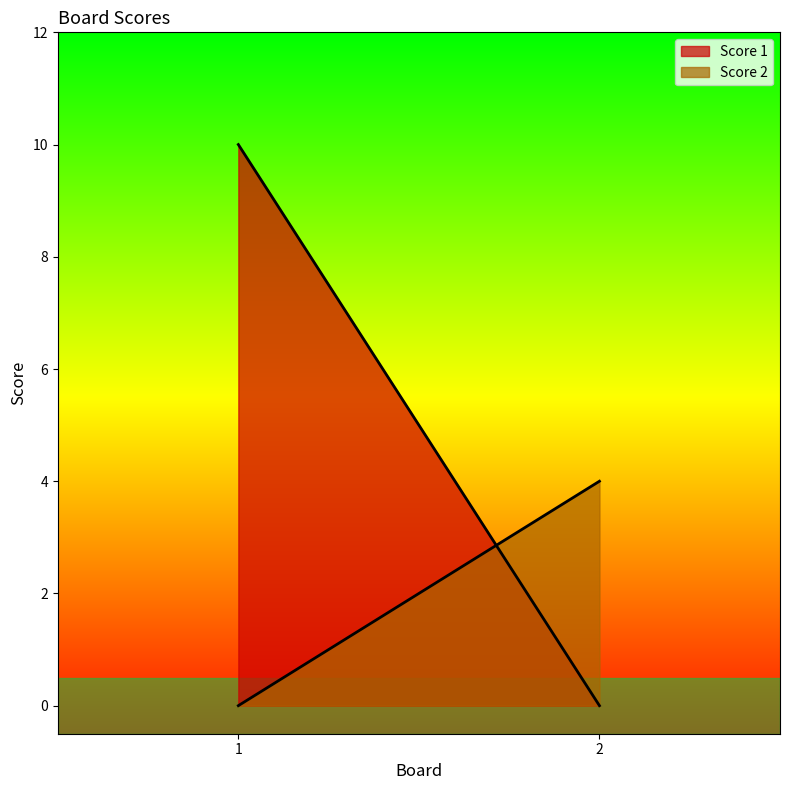

What is the difference between the maximum and minimum values in the Score 2 series?

4